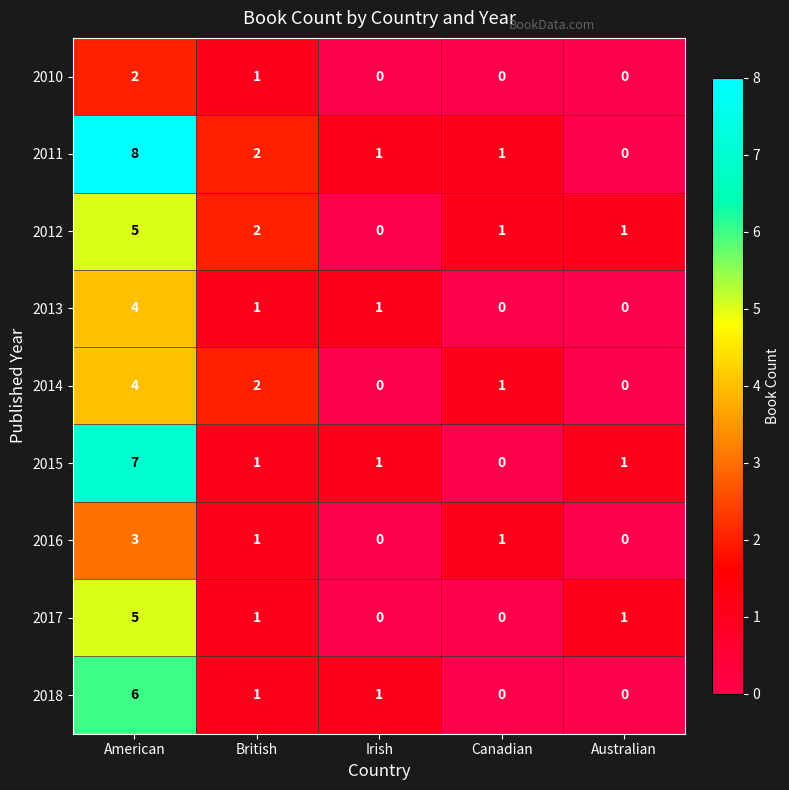

The value of 2012 at Irish is 2. True or false?

False